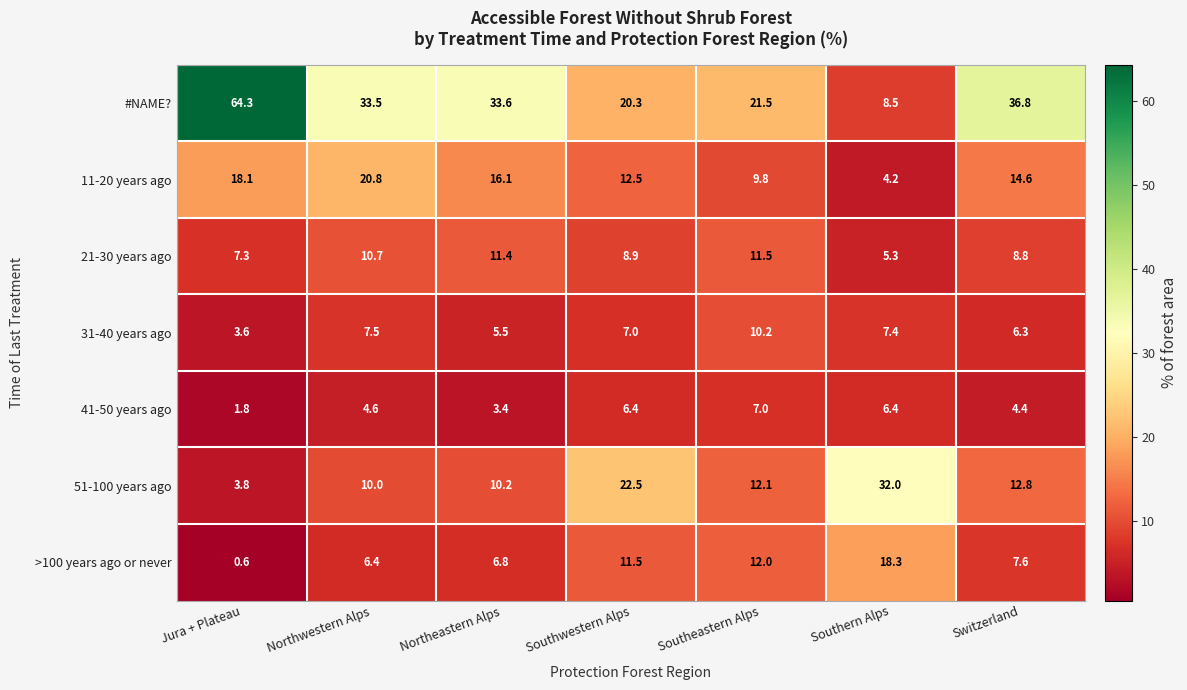

Where is >100 years ago or never nearest to the value 9?

Switzerland